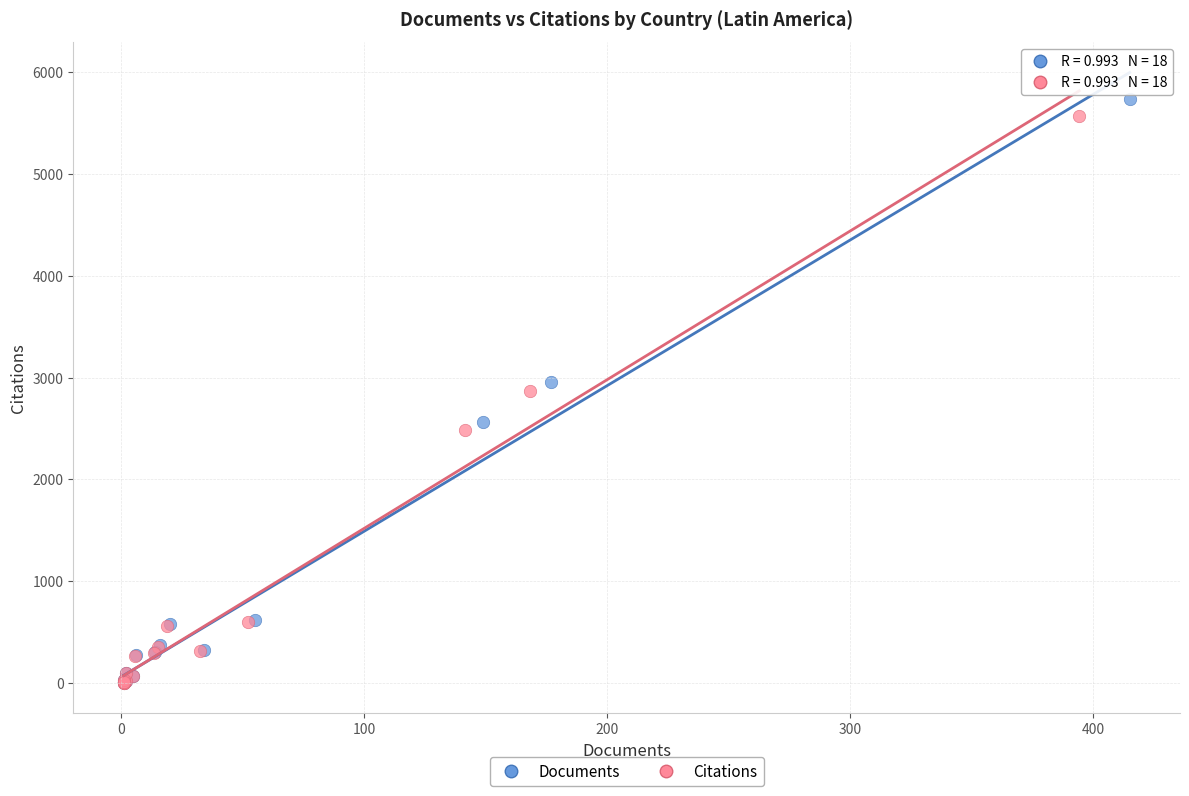

Which series has the largest Y range (max minus min)?

Documents